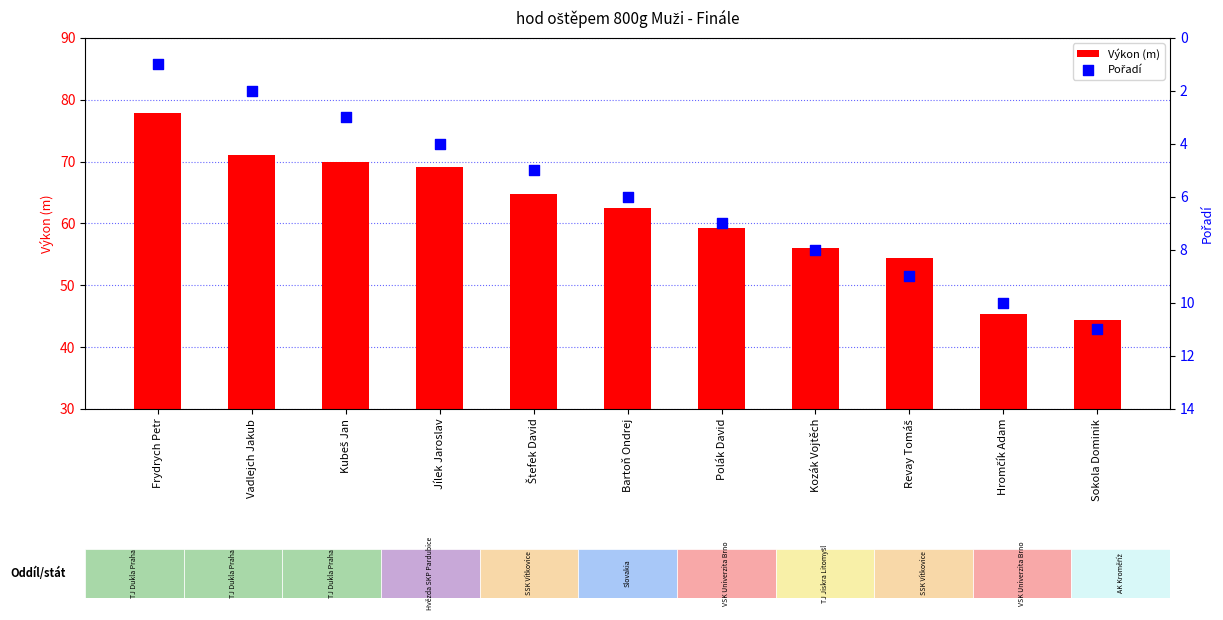

Which series contains the highest Y value?

Výkon (m)